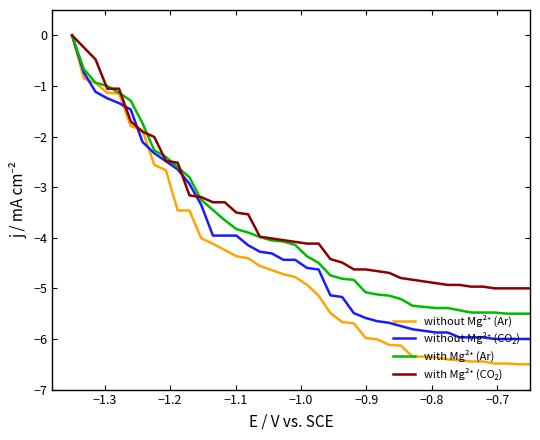

Count the number of categories in the chart.

40